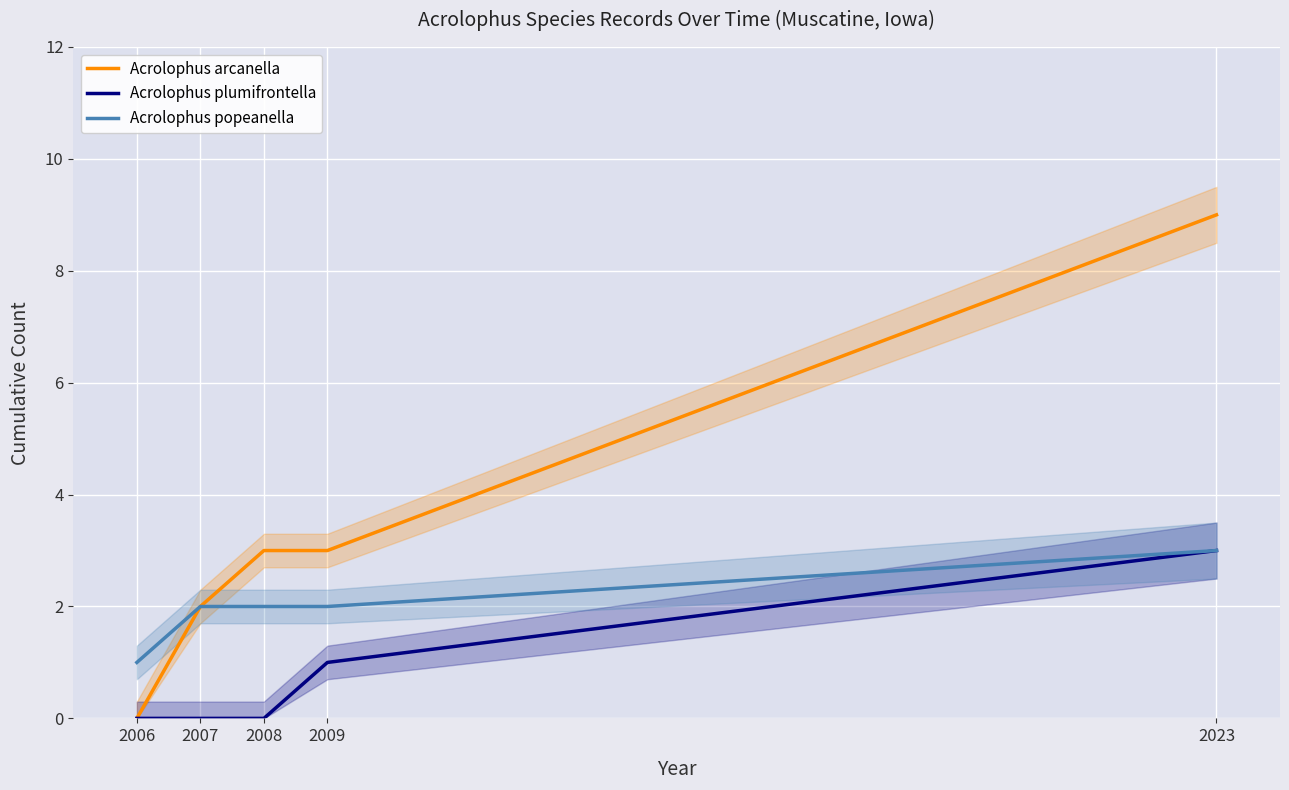

What is the sum of the Acrolophus popeanella values at 2023 and 2009?

5